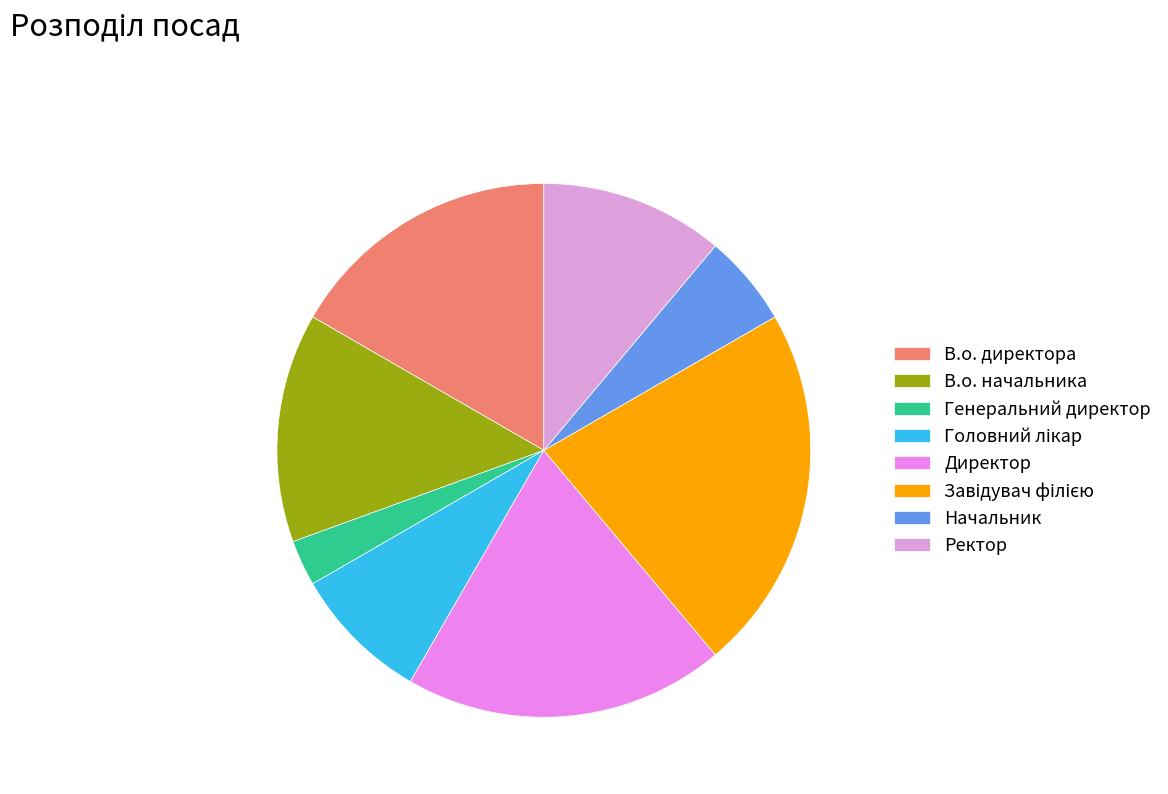

Which slice is the smallest?

Генеральний директор